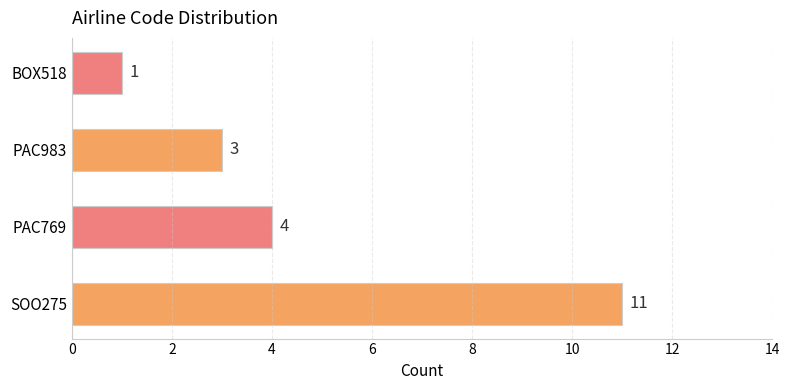

What is the difference between the second highest and minimum values?

3